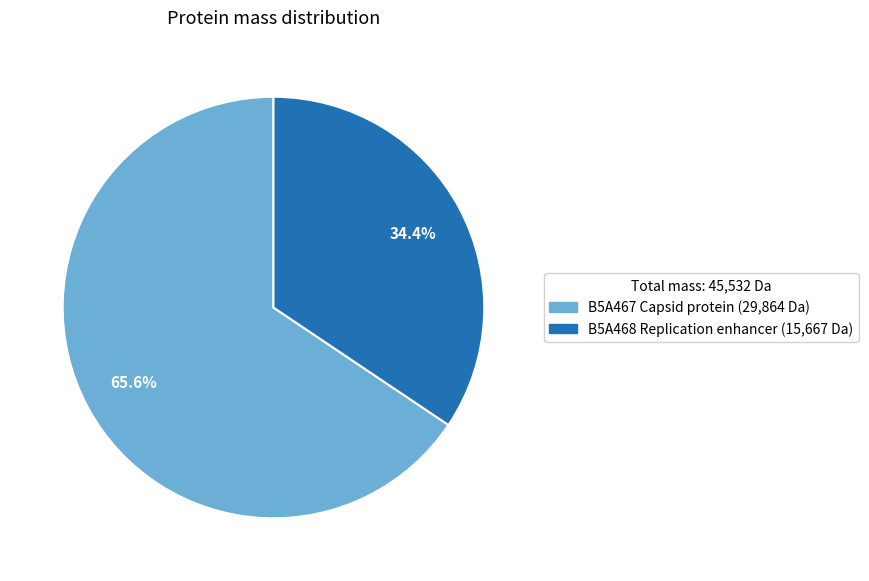

True or false: B5A468 Replication enhancer accounts for 34% of the total.

True